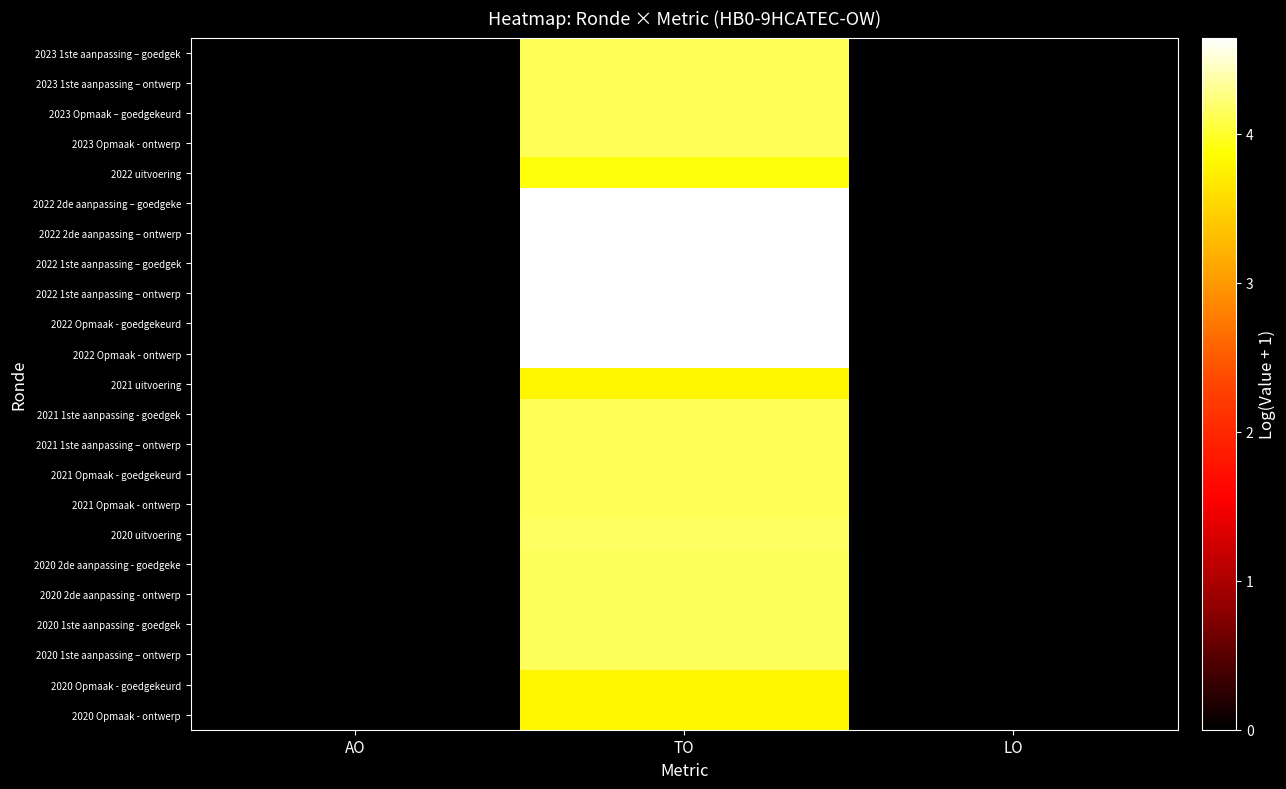

Count the number of categories in the chart.

3